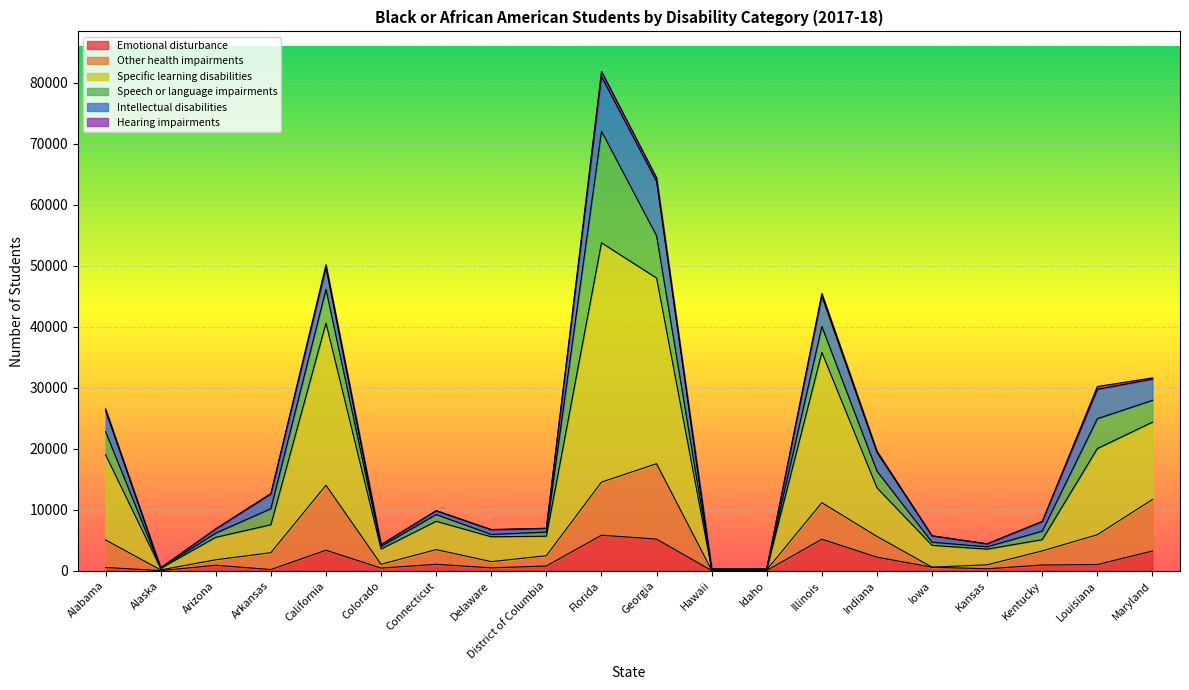

How many lines are shown in the chart?

6